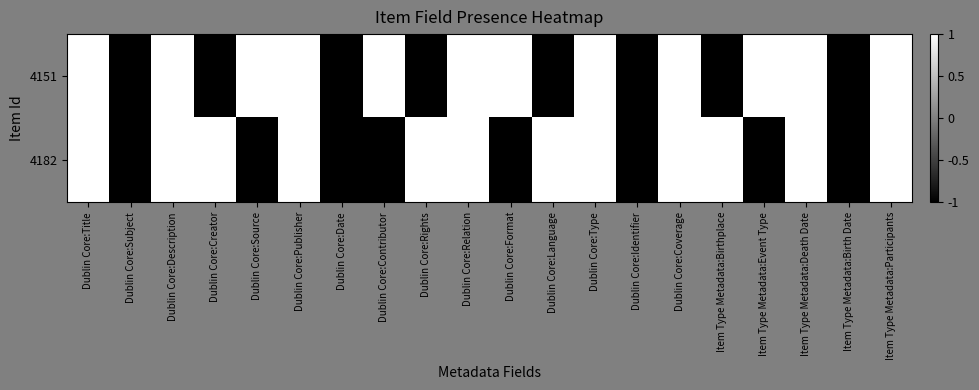

Which series changed the most between Dublin Core:Relation and Item Type Metadata:Death Date?

4151